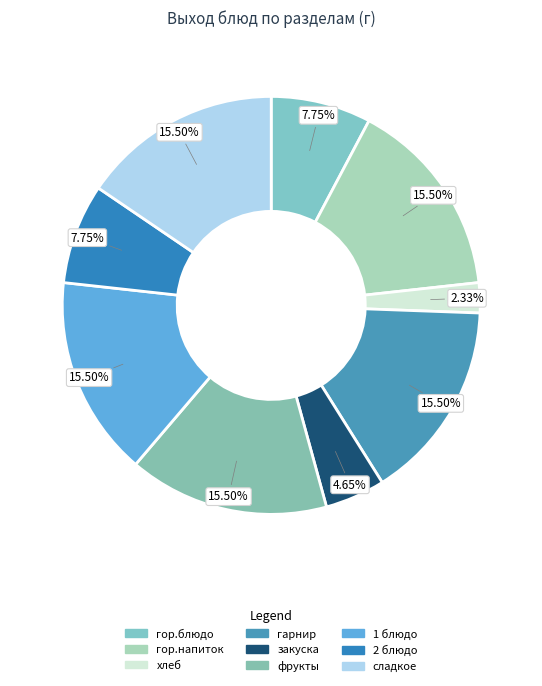

What is the smallest slice in the pie chart?

хлеб